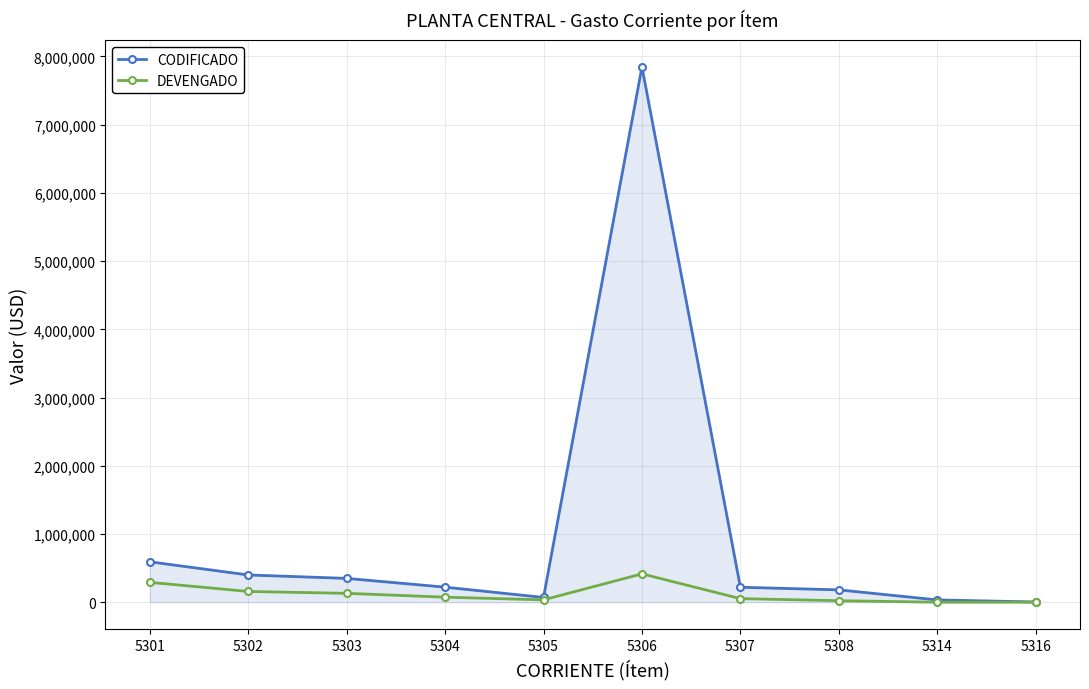

Which series has the largest range (max minus min)?

CODIFICADO